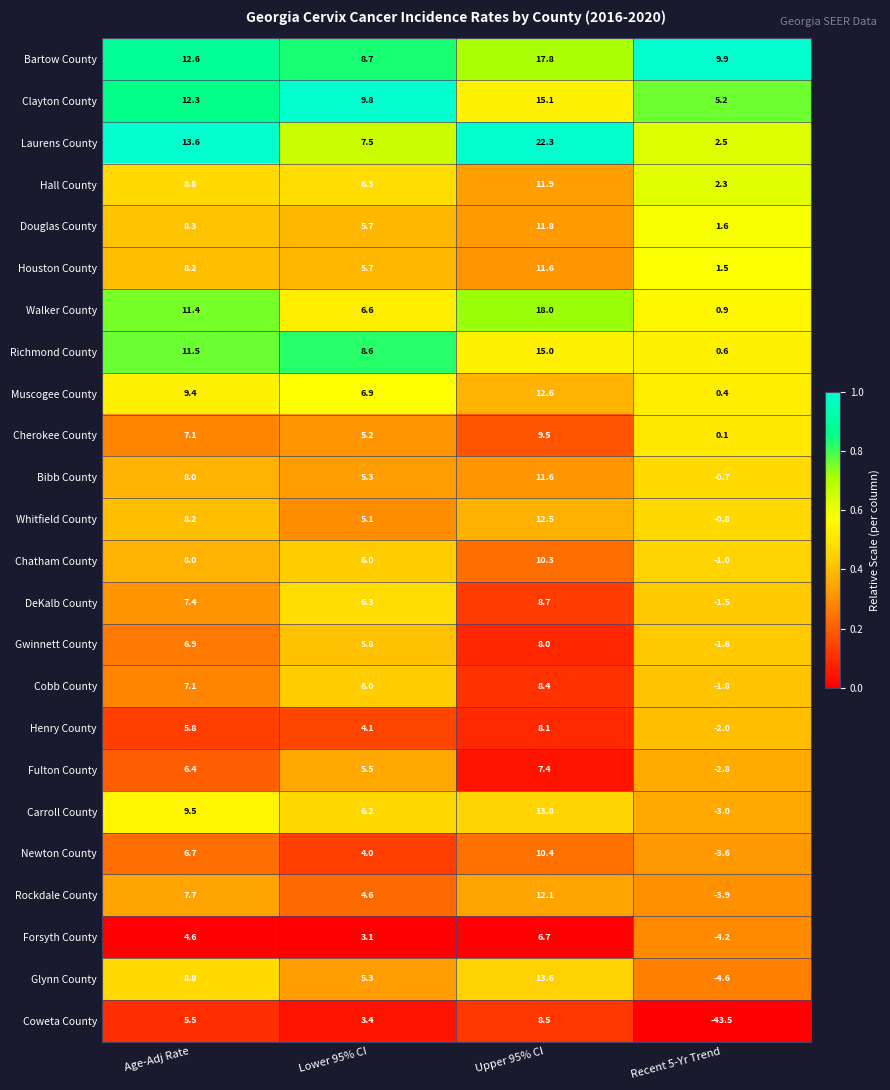

At which category is the sum across all series the highest?

Upper 95% CI